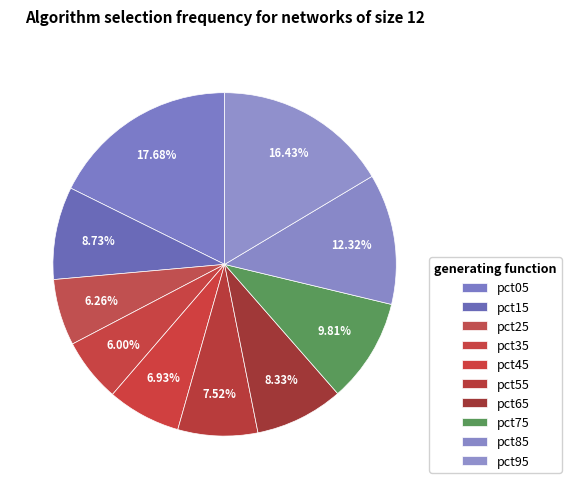

To the nearest percent, what is the combined percentage of pct95 and pct55?

24%